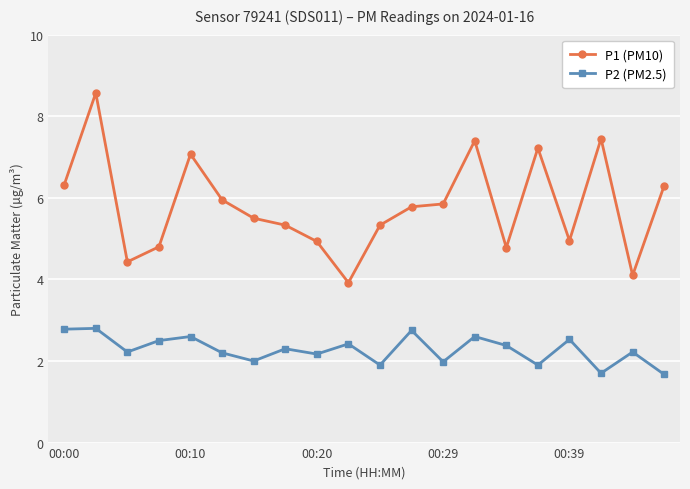

Which series has the largest range (max minus min)?

P1 (PM10)